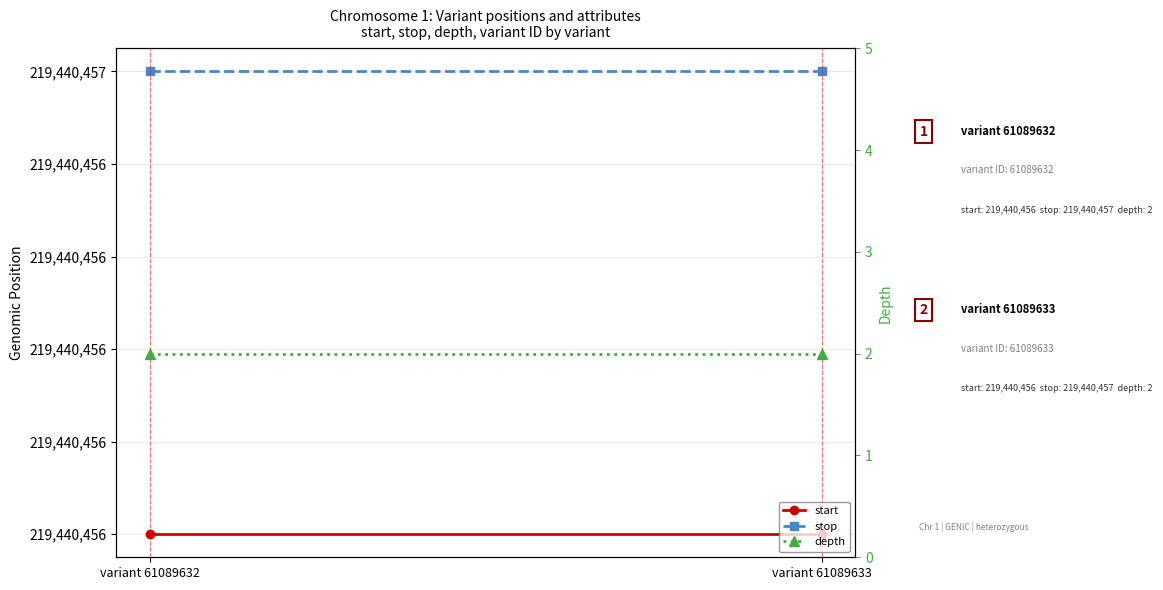

Which category has the lowest value across all series?

variant 61089632